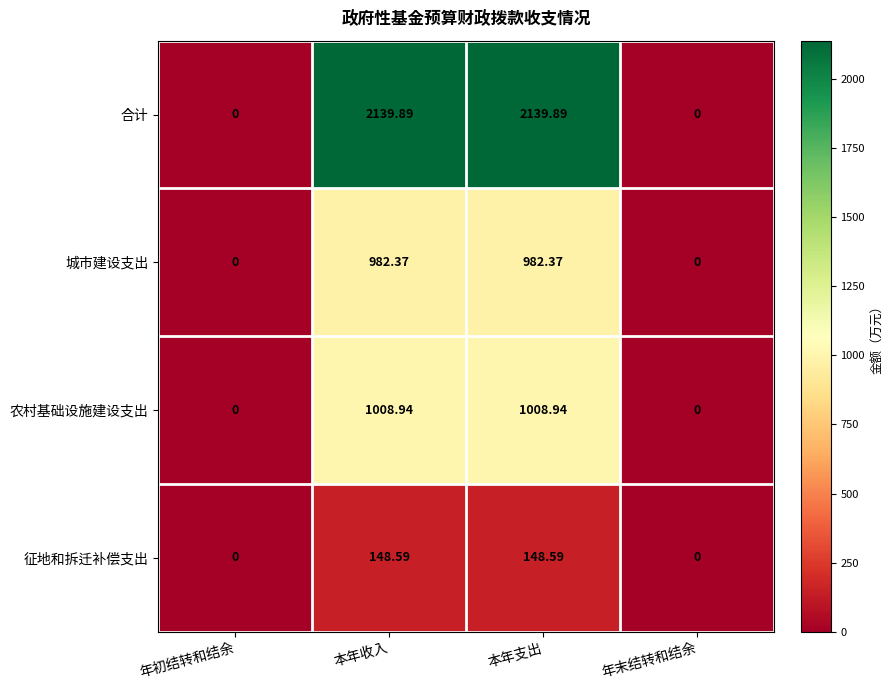

Rank the series by their maximum value, from highest to lowest.

合计, 农村基础设施建设支出, 城市建设支出, 征地和拆迁补偿支出